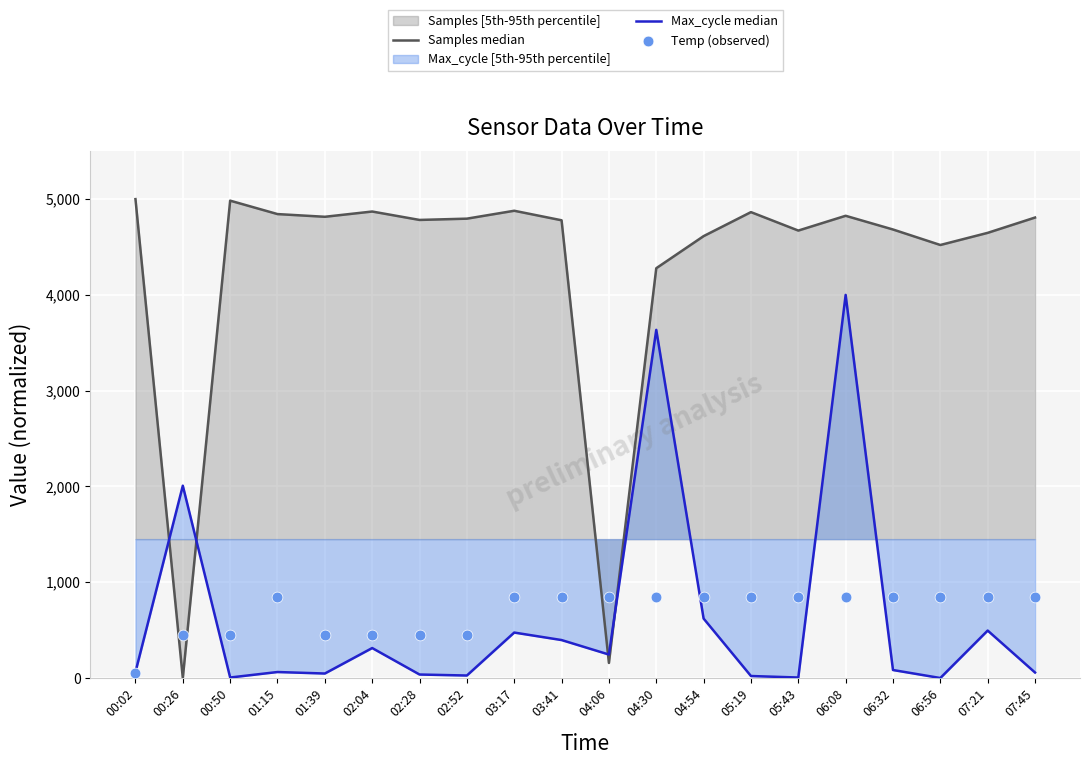

Which series contains the lowest Y value?

Samples median